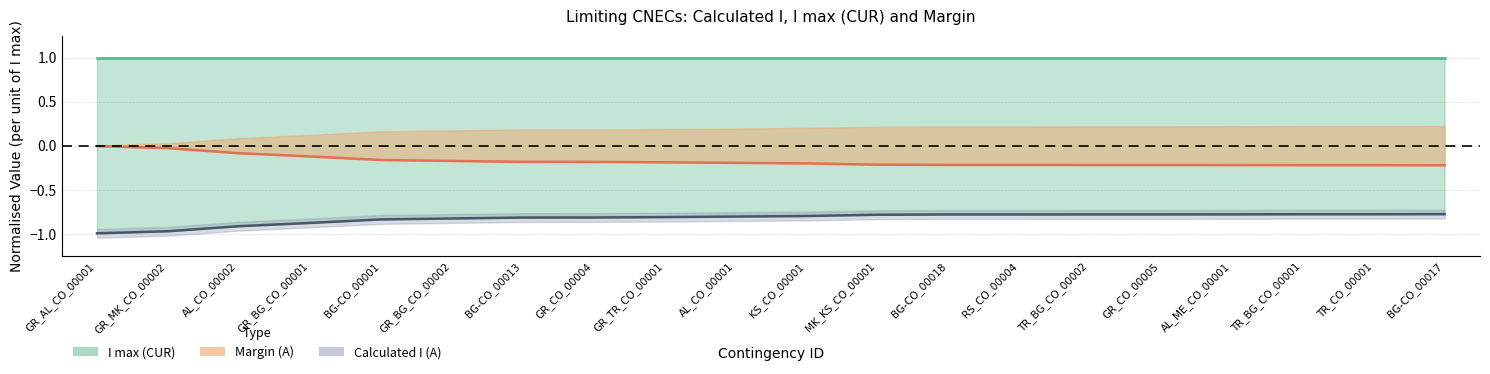

What is the sum of the Calculated I (A) values at BG-CO_00017 and AL_CO_00001?

-1.6